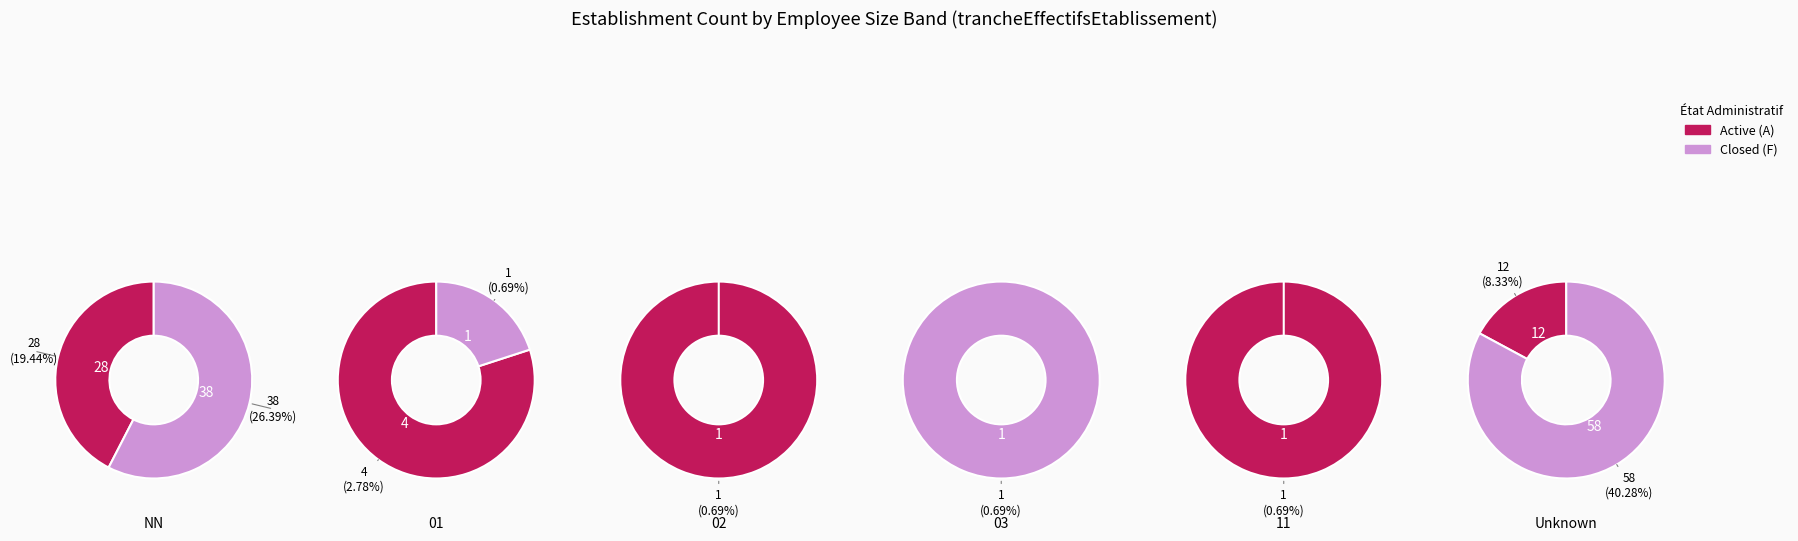

To the nearest percent, what is the difference between the 2 and 3 slice percentages?

1%